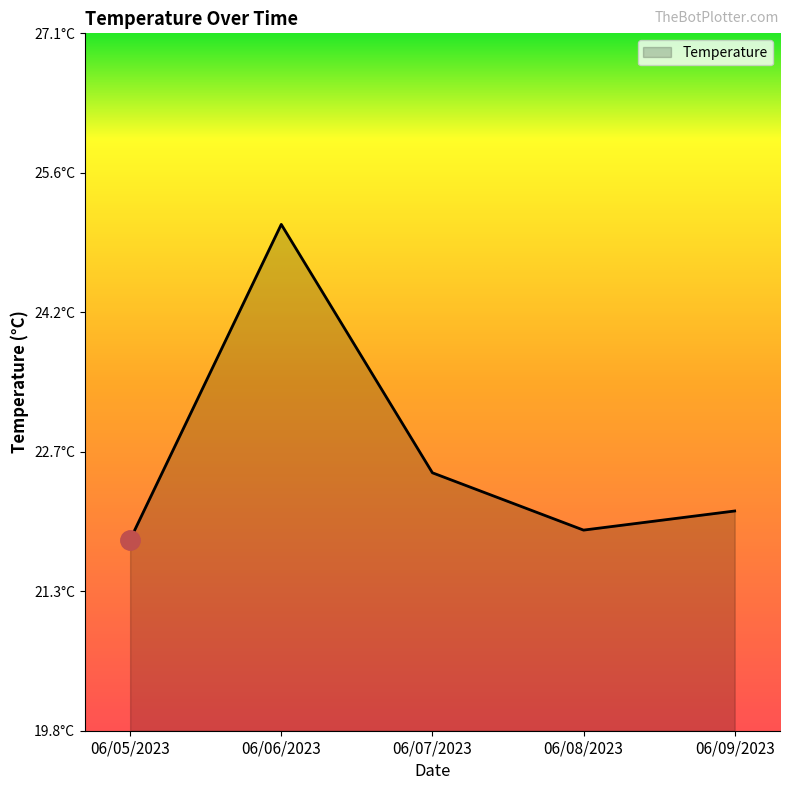

Where does the data first go above 22?

06/06/2023